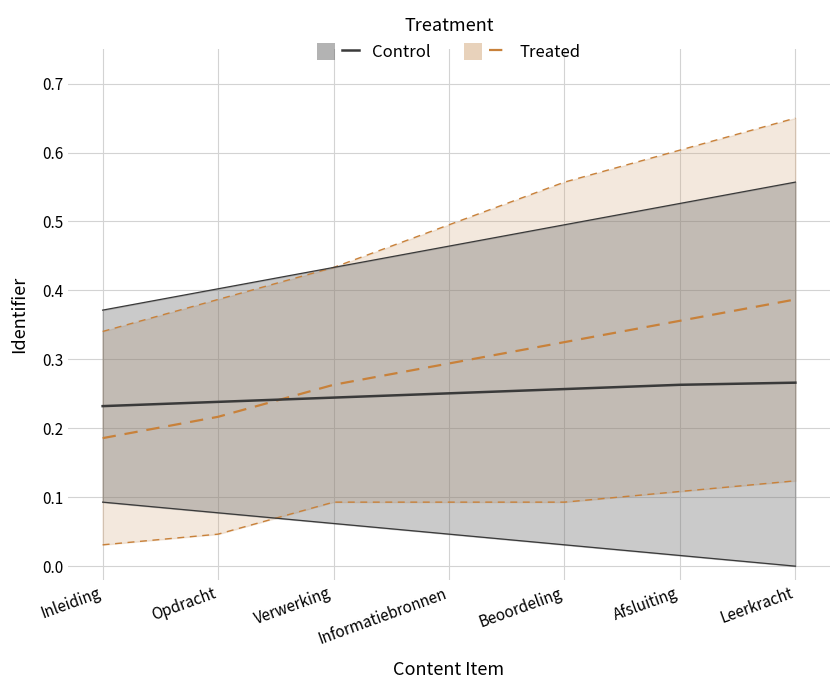

True or false: Treated_lower has more than 0 interior local peaks.

False